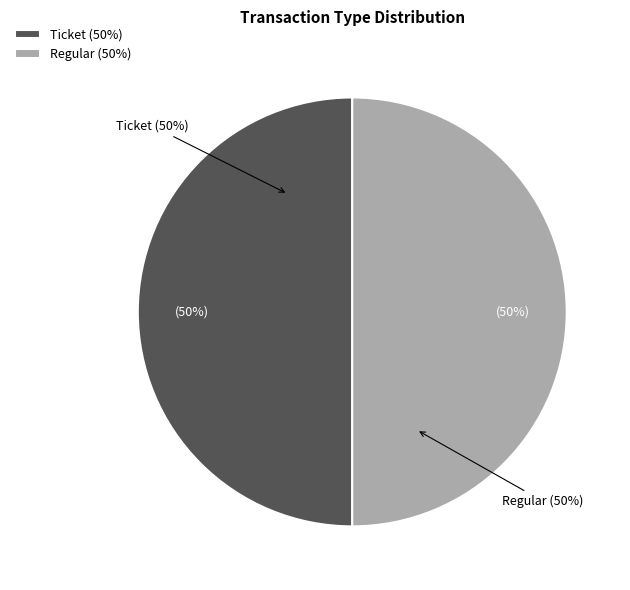

Is Ticket (io_index=0) the majority of the pie?

No